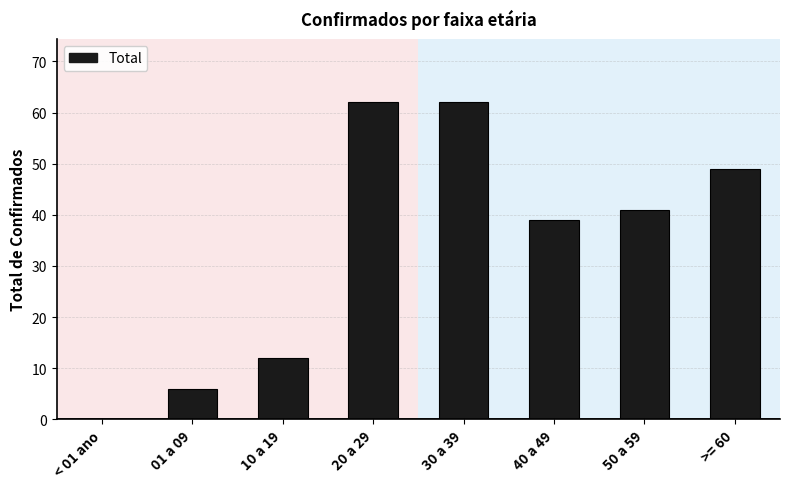

At which label does the data first exceed 41?

20 a 29